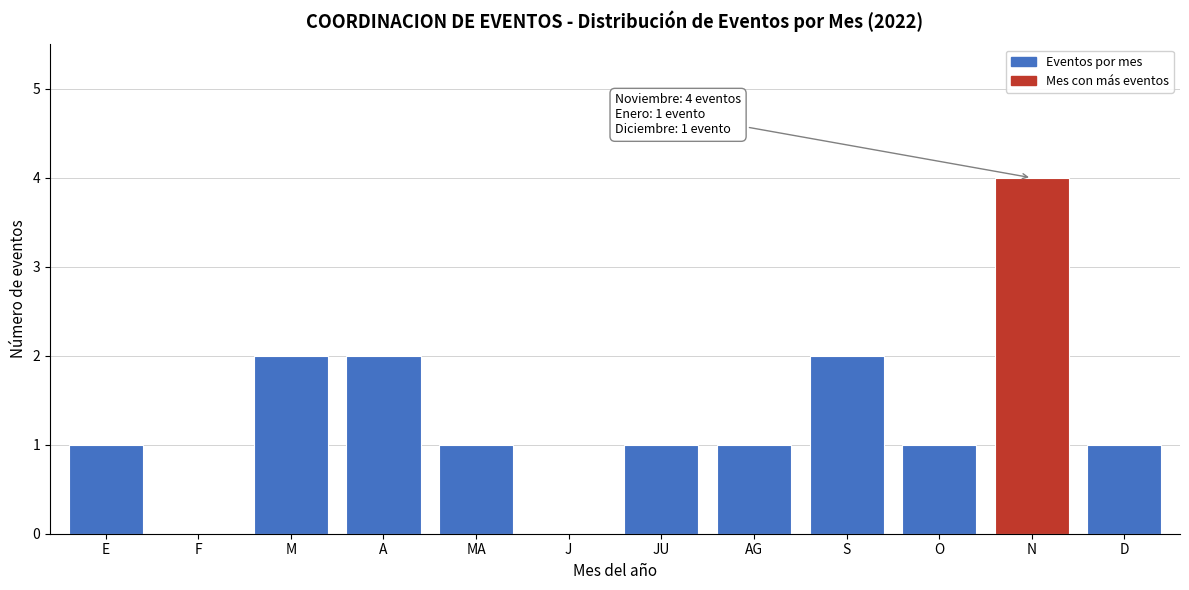

Reading left to right, list all the values displayed in this chart.

E=1	F=0	M=2	A=2	MA=1	J=0	JU=1	AG=1	S=2	O=1	N=4	D=1